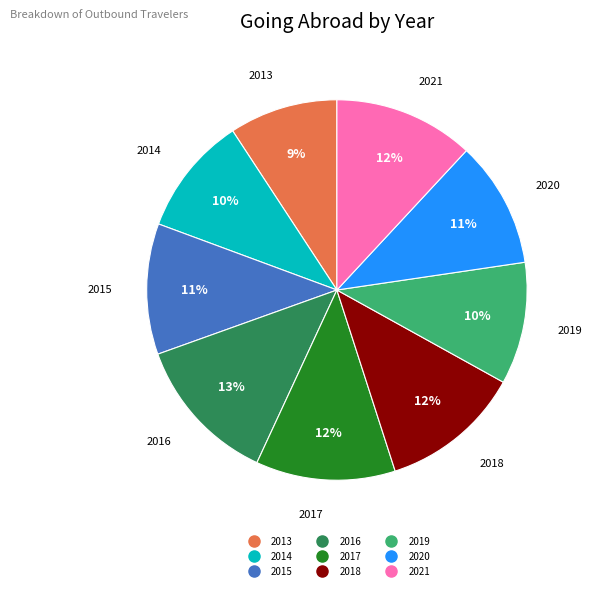

Is the sum of 2016 and 2019 greater than half?

No